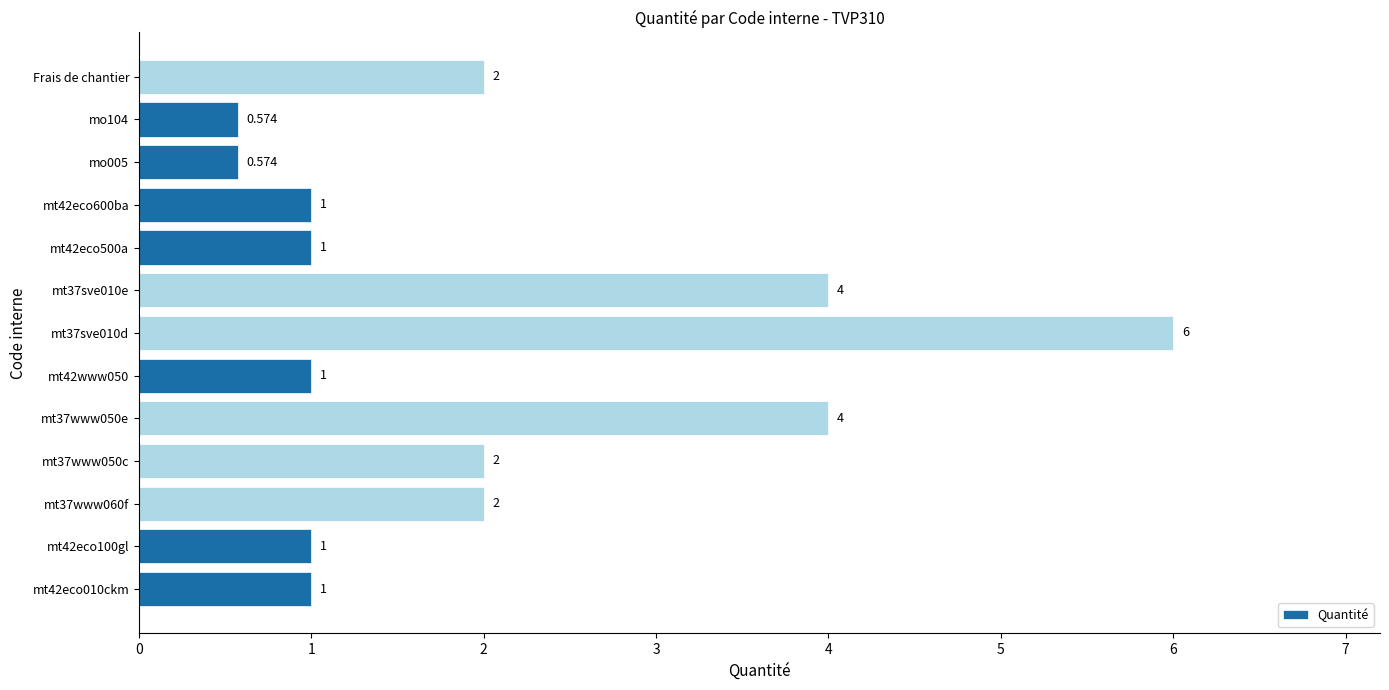

Are the bars horizontal?

Yes